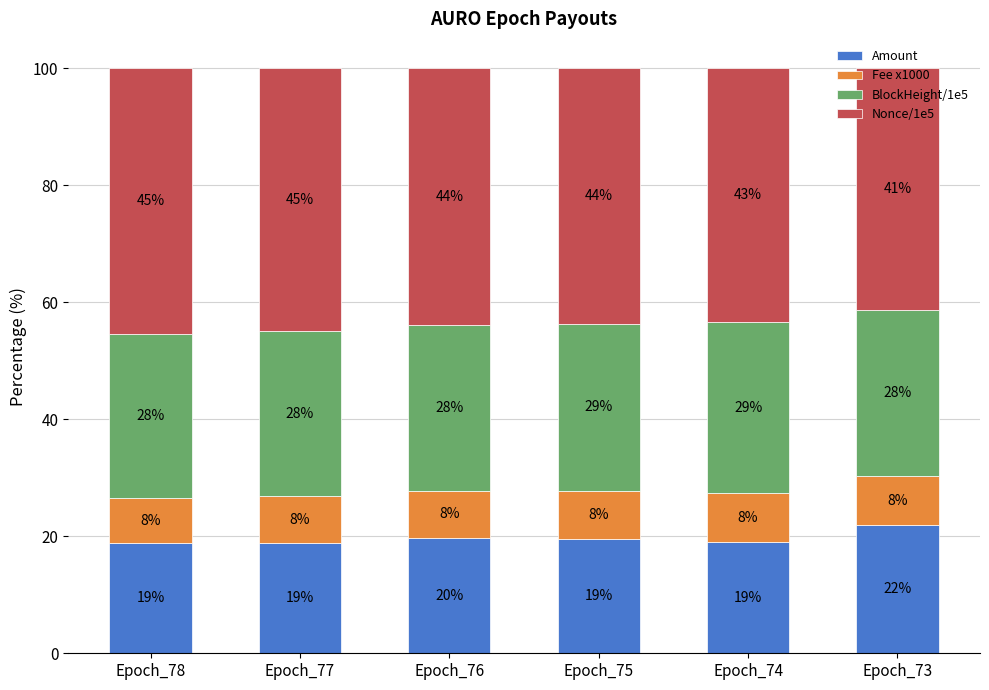

What is the total value across all series at Epoch_77?

100.0